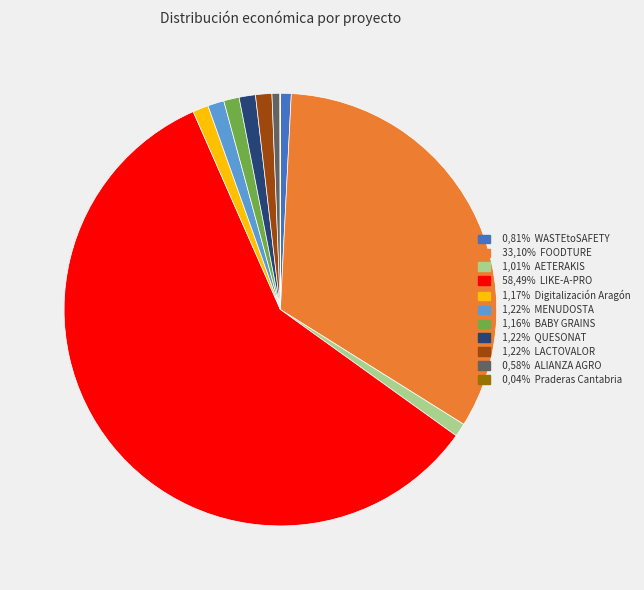

Does any single category account for the majority?

Yes